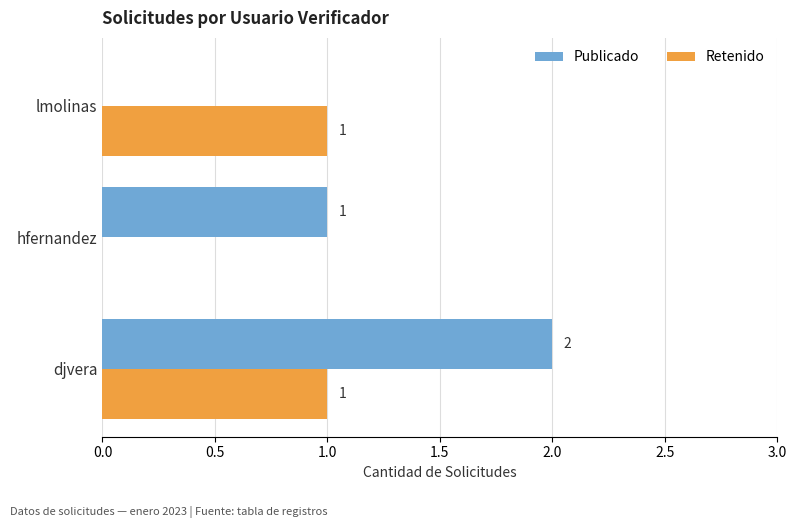

Where is Publicado nearest to the value 1?

hfernandez